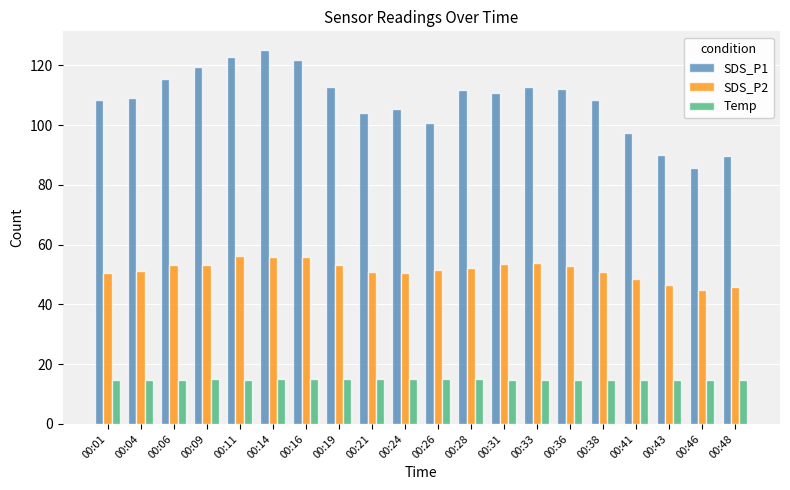

At 00:11, list the series in order from largest to smallest.

SDS_P1, SDS_P2, Temp